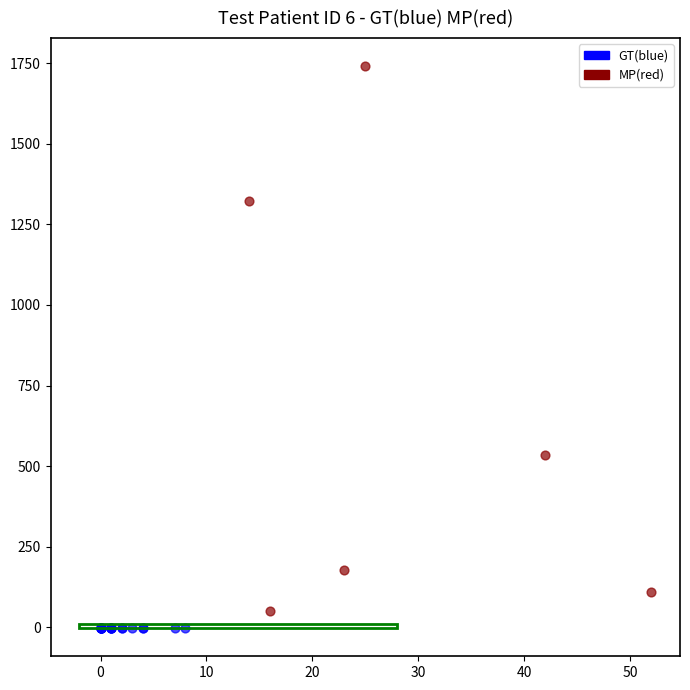

What are all the series names shown in the legend?

GT(blue), MP(red)